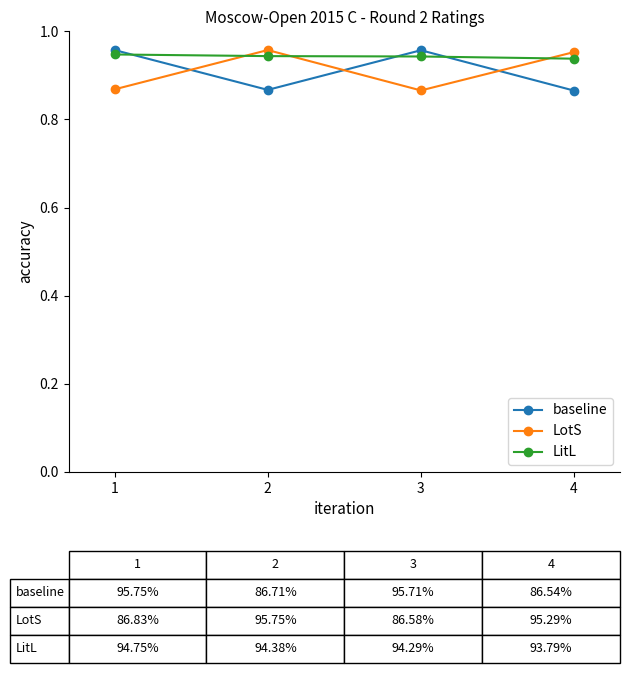

At which category does LotS reach its first local valley?

3